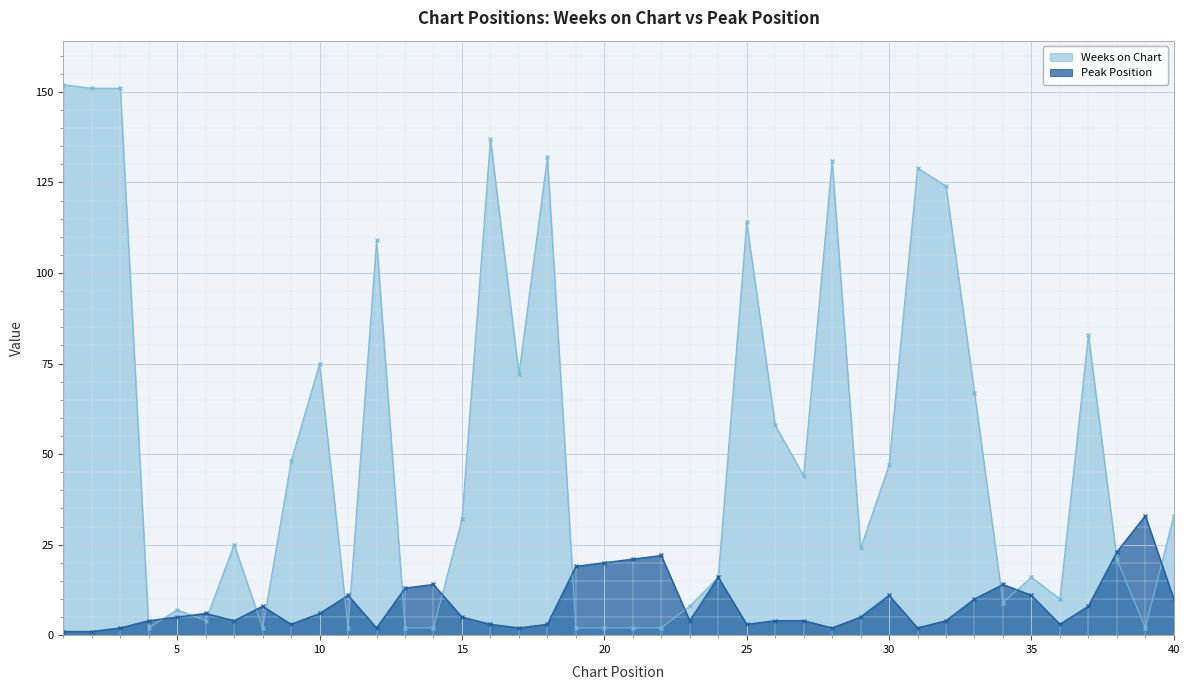

In Peak Position, how many points are lower than both neighbors (excluding endpoints)?

9